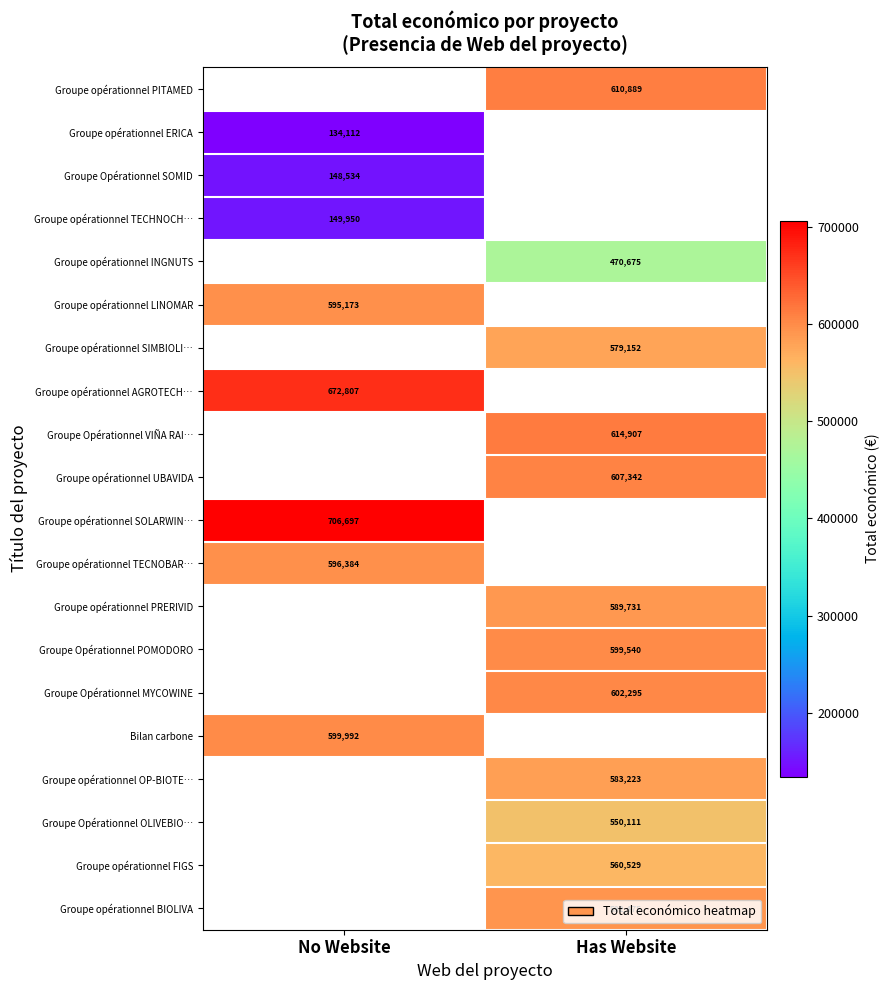

Is the value of Groupe Opérationnel OLIVEBIO… at Has Website greater than the value of Groupe opérationnel SOLARWIN… at No Website?

No